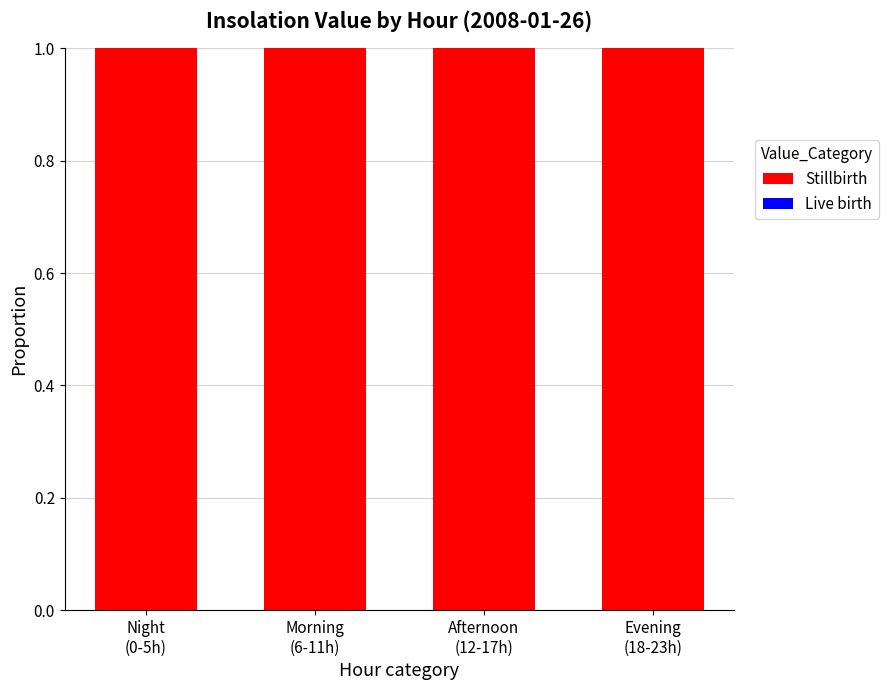

Which series has the largest total across all categories?

Stillbirth